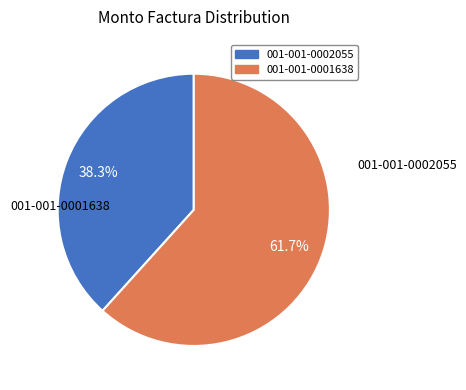

What percentage is the 001-001-0001638 slice, to the nearest percent?

62%